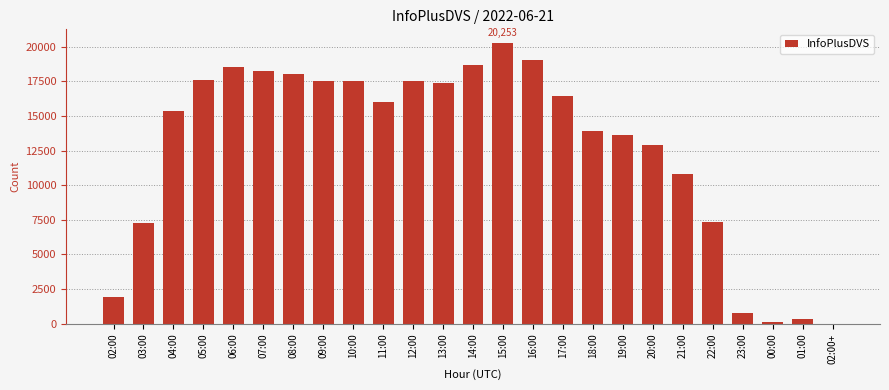

True or false: the data shows 5109 at 04:00.

False